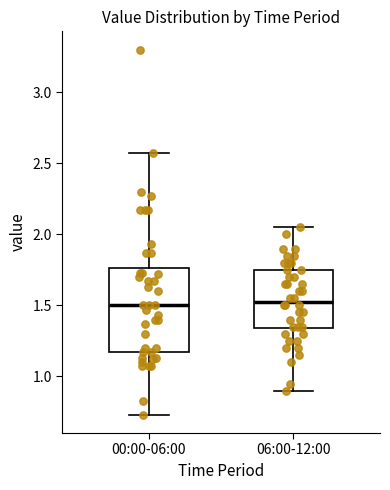

Comparing the boxes themselves (not the whiskers), which one is the tallest?

00:00-06:00